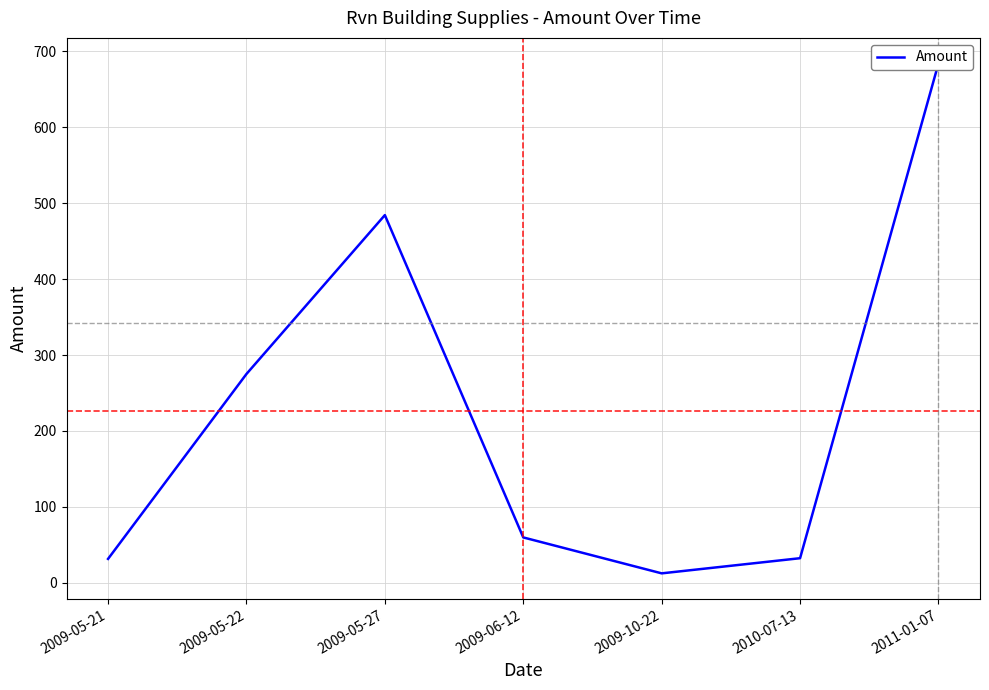

Which label corresponds to the largest value in the chart?

2011-01-07